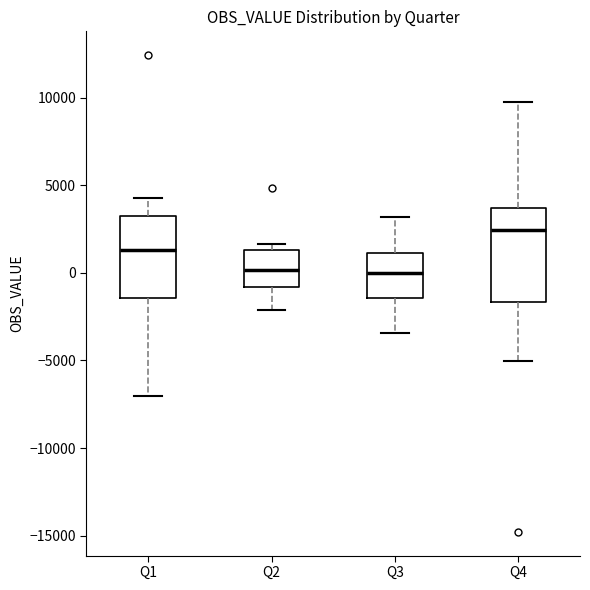

Reading left to right, transcribe this box plot: for each box, give where its median line is, the range the box spans, and where its two whiskers end, as read against the y-axis. The values are not printed on the chart, so give them approximately, as read against the axis.

Q1: median 1500, box -1500 to 3500, whiskers -7000 to 4500
Q2: median 0, box -1000 to 1500, whiskers -2000 to 1500 (just above the box's upper edge)
Q3: median 0, box -1500 to 1000, whiskers -3500 to 3000
Q4: median 2500, box -1500 to 3500, whiskers -5000 to 10000